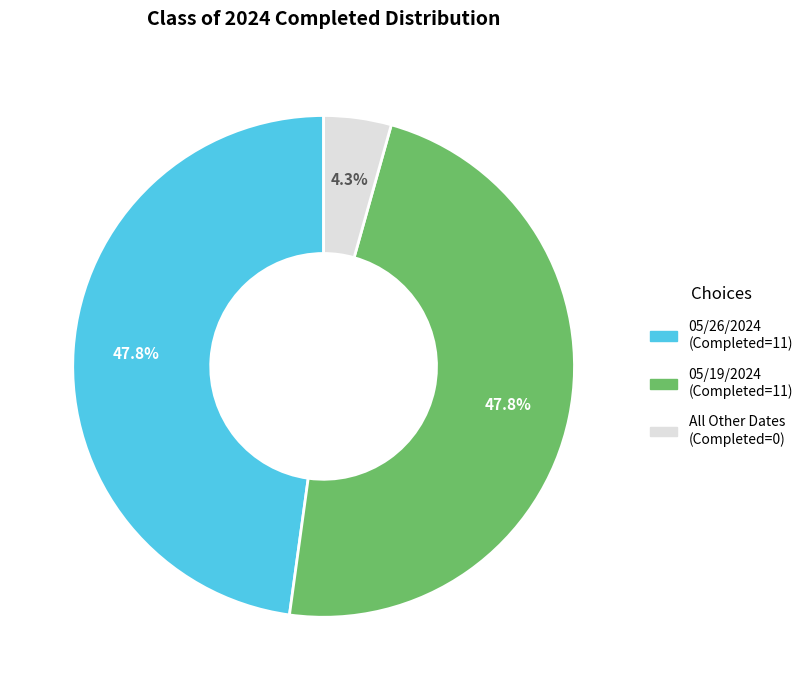

Between 05/26/2024 (Completed=11) and All Other Dates (Completed=0), which is larger?

05/26/2024 (Completed=11)